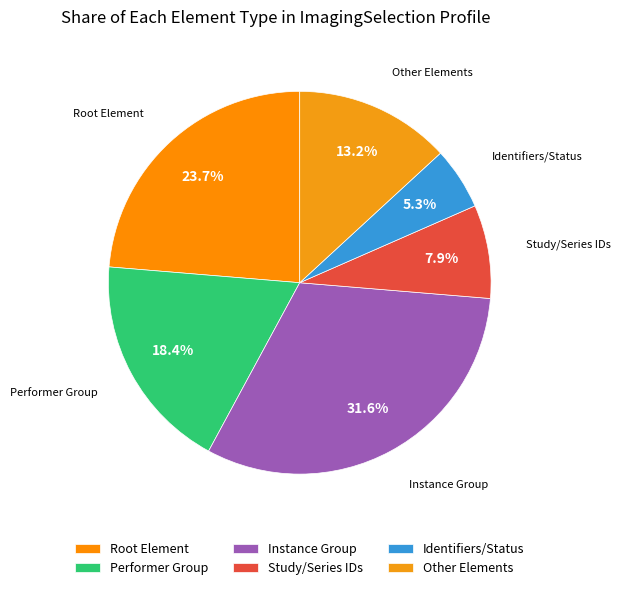

Rank the categories by value from lowest to highest.

Identifiers/Status, Study/Series IDs, Other Elements, Performer Group, Root Element, Instance Group